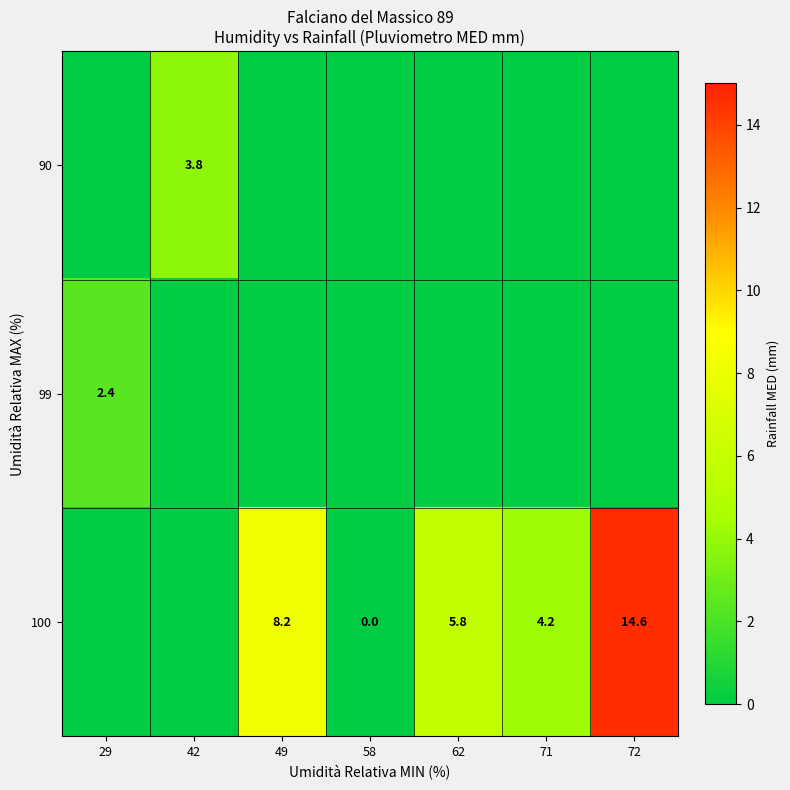

Rank the series at 62 from lowest to highest value.

90, 99, 100